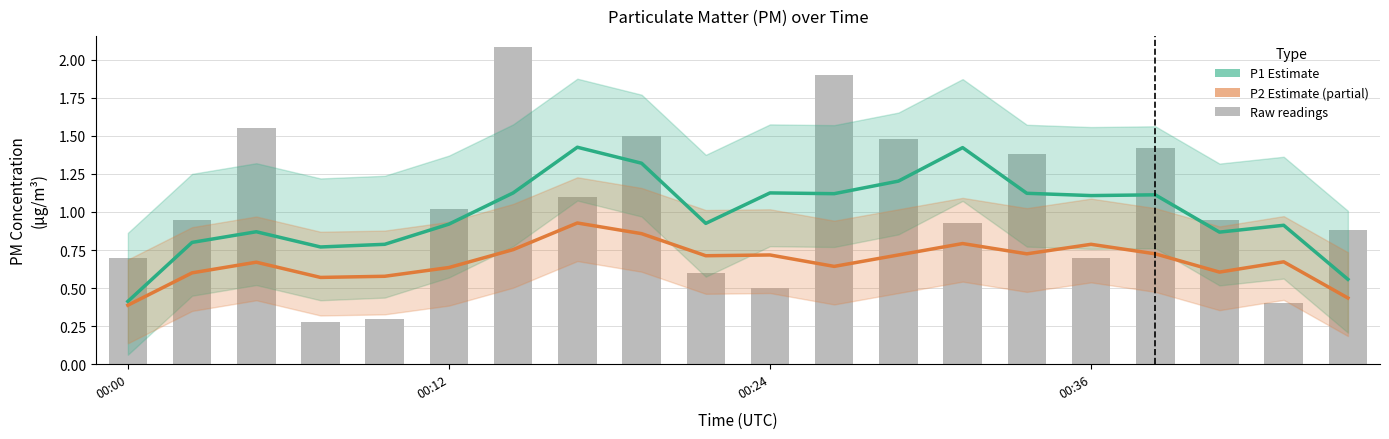

At which category is the sum across all series the highest?

7